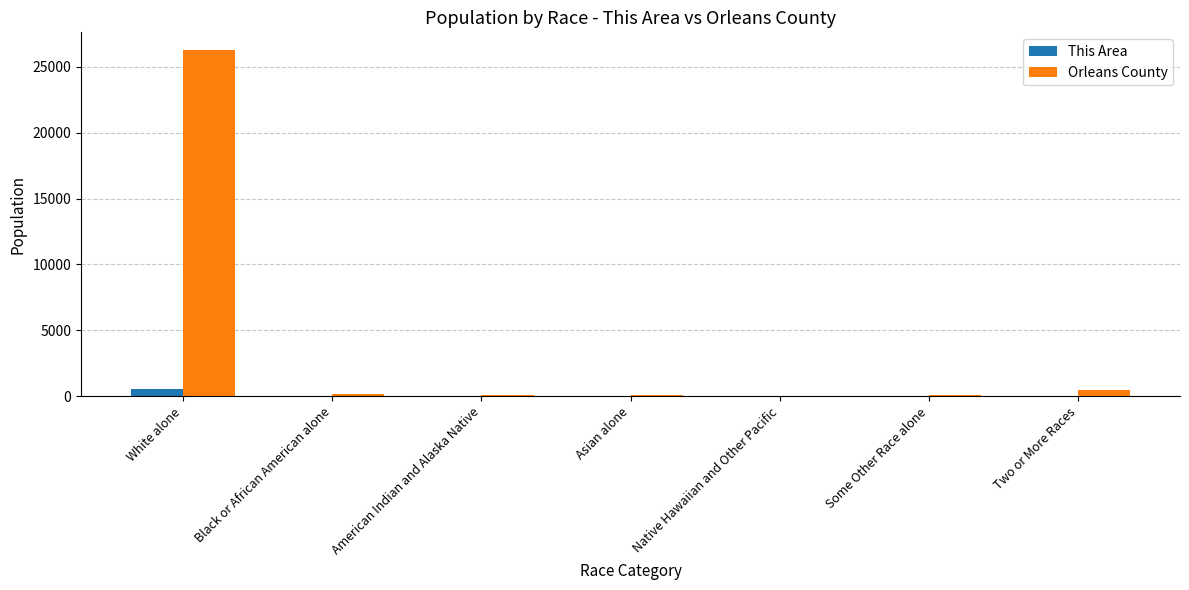

What is the sum of all Orleans County values?

27231